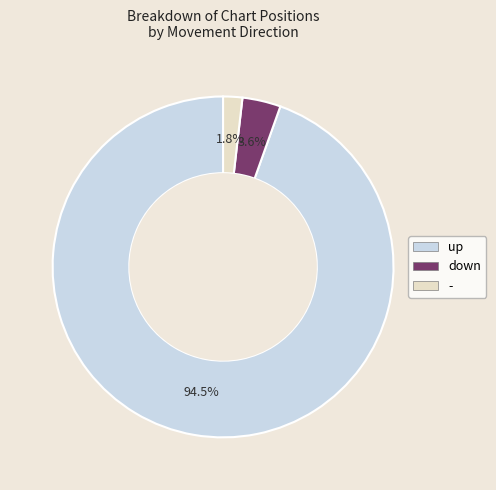

Rank the categories by value from lowest to highest.

-, down, up